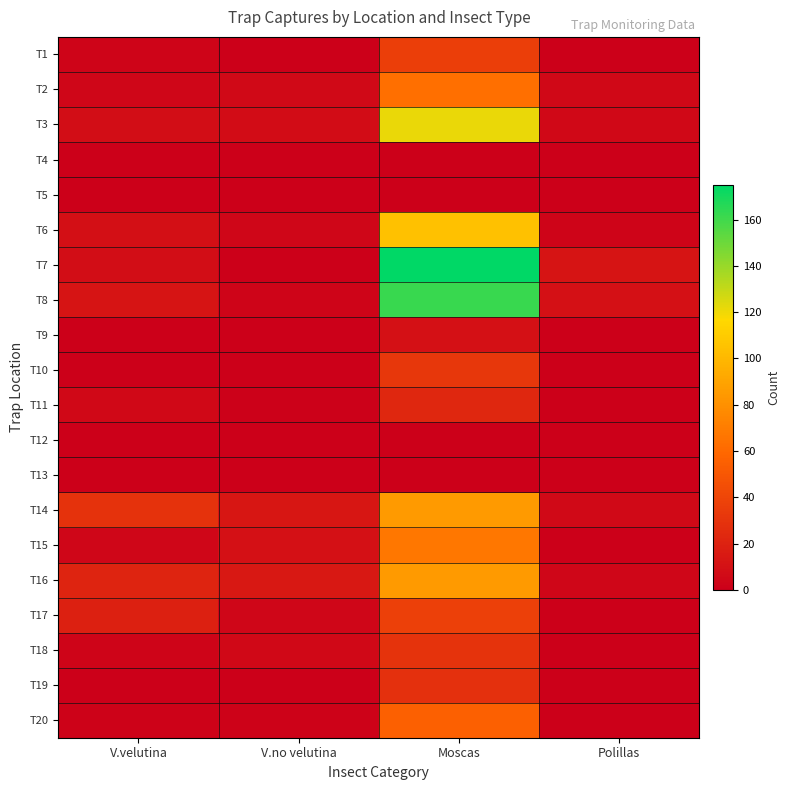

Reading right to left, what are all the values shown in this chart?

T1: Polillas=0	Moscas=36	V.no velutina=0	V.velutina=3
T2: Polillas=5	Moscas=63	V.no velutina=6	V.velutina=4
T3: Polillas=5	Moscas=121	V.no velutina=7	V.velutina=8
T4: Polillas=0	Moscas=0	V.no velutina=0	V.velutina=0
T5: Polillas=0	Moscas=0	V.no velutina=0	V.velutina=0
T6: Polillas=3	Moscas=105	V.no velutina=4	V.velutina=9
T7: Polillas=12	Moscas=175	V.no velutina=0	V.velutina=8
T8: Polillas=10	Moscas=162	V.no velutina=3	V.velutina=12
T9: Polillas=0	Moscas=10	V.no velutina=0	V.velutina=0
T10: Polillas=0	Moscas=32	V.no velutina=0	V.velutina=0
T11: Polillas=0	Moscas=23	V.no velutina=1	V.velutina=5
T12: Polillas=0	Moscas=0	V.no velutina=0	V.velutina=0
T13: Polillas=0	Moscas=0	V.no velutina=0	V.velutina=0
T14: Polillas=6	Moscas=85	V.no velutina=13	V.velutina=29
T15: Polillas=0	Moscas=67	V.no velutina=10	V.velutina=4
T16: Polillas=4	Moscas=85	V.no velutina=14	V.velutina=21
T17: Polillas=0	Moscas=37	V.no velutina=4	V.velutina=19
T18: Polillas=0	Moscas=30	V.no velutina=5	V.velutina=3
T19: Polillas=0	Moscas=28	V.no velutina=0	V.velutina=0
T20: Polillas=0	Moscas=55	V.no velutina=2	V.velutina=2